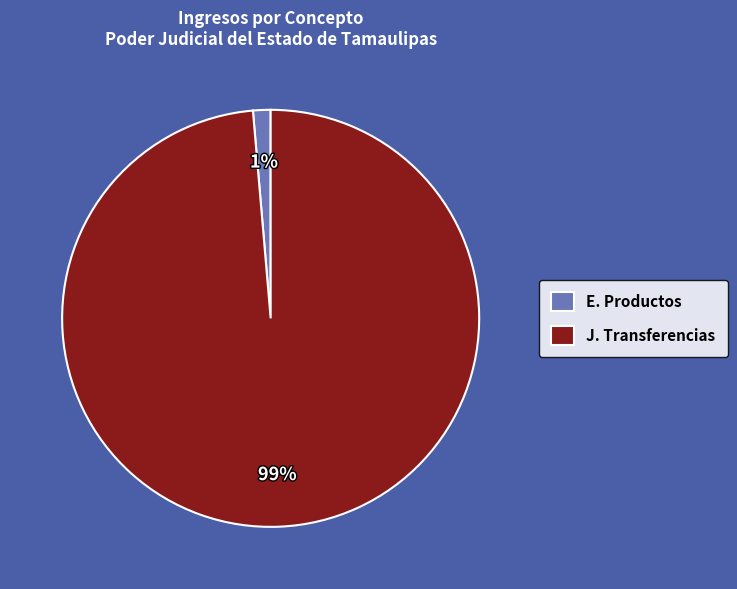

Which slice represents more than half of the pie?

J. Transferencias